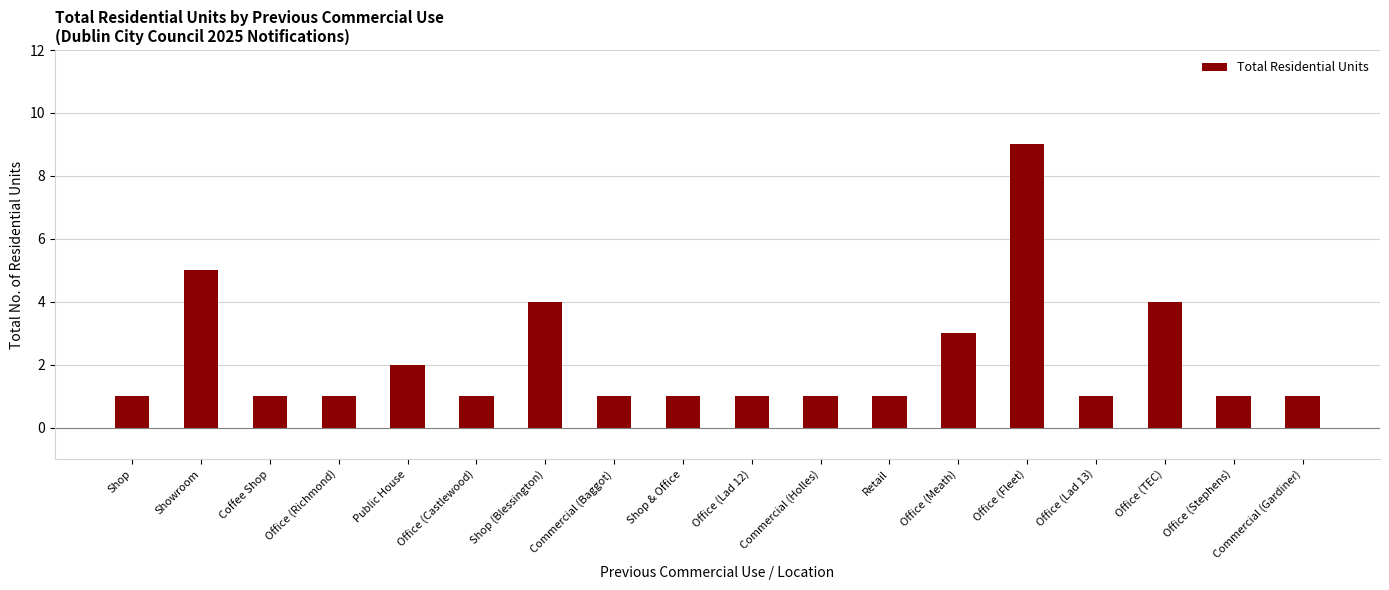

True or false: the data shows 1 at Retail.

True